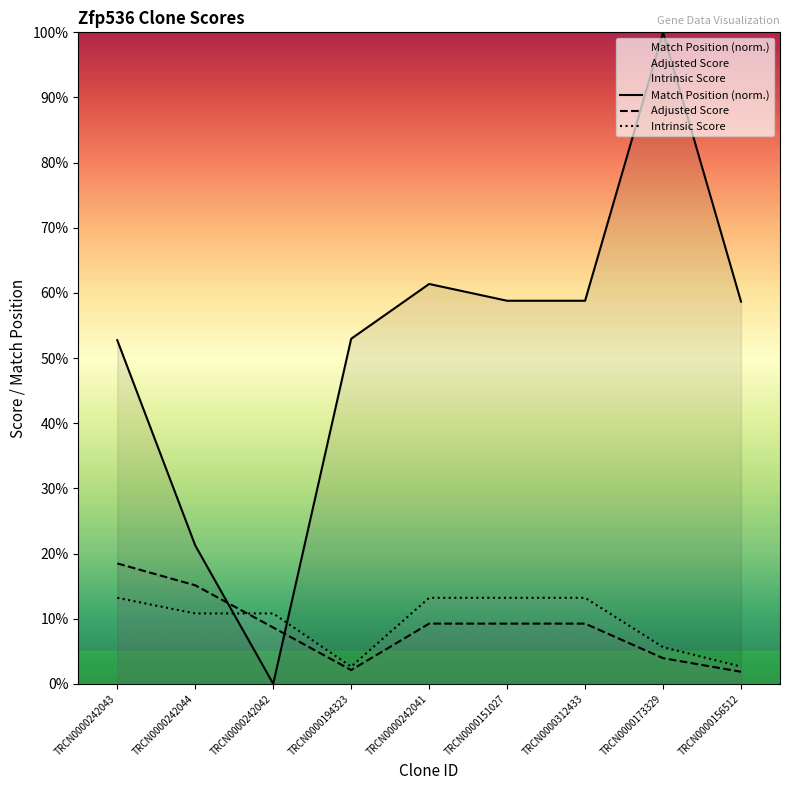

What is the highest value of the Match Position (norm.) series?

100.0